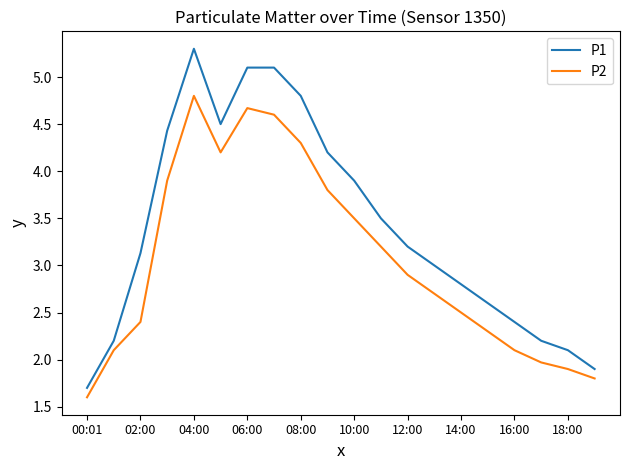

Which series has the largest range (max minus min)?

P1